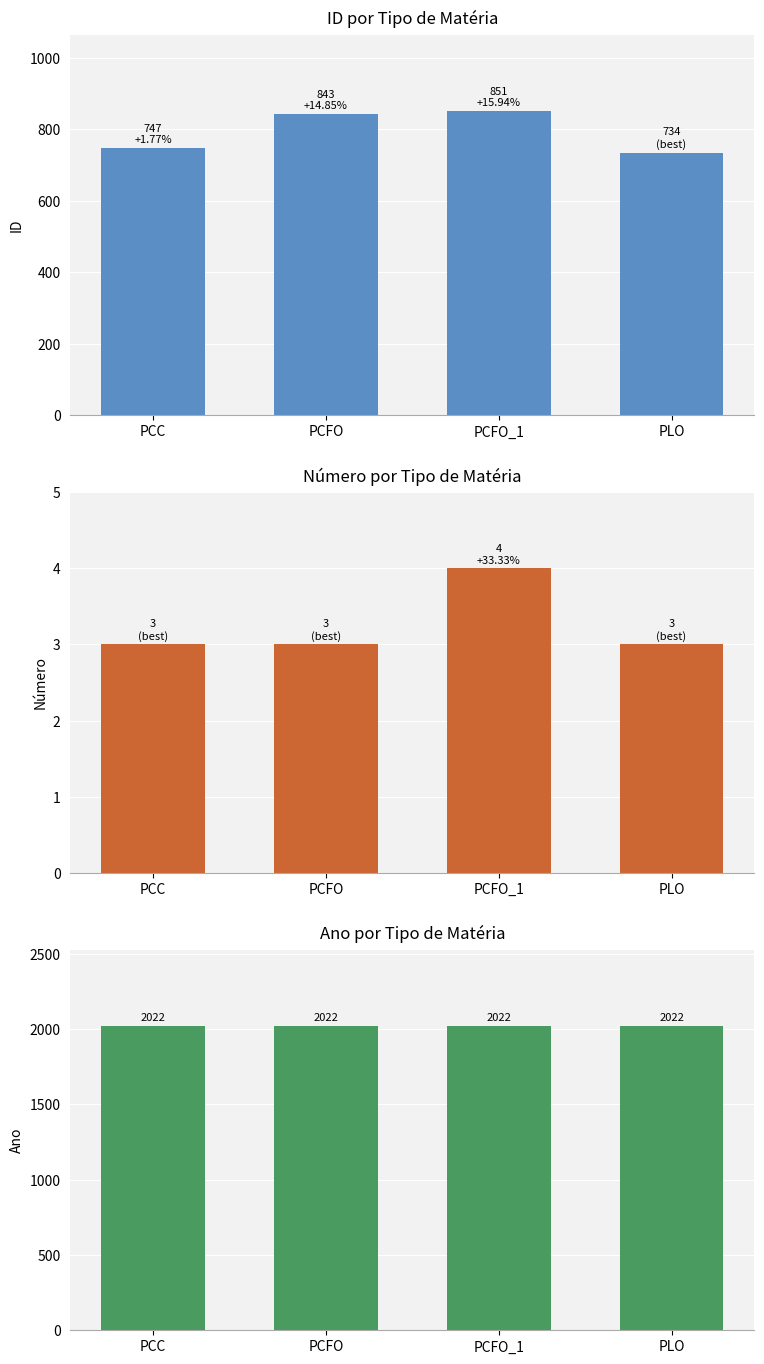

At which label does ID reach its peak?

PCFO_1